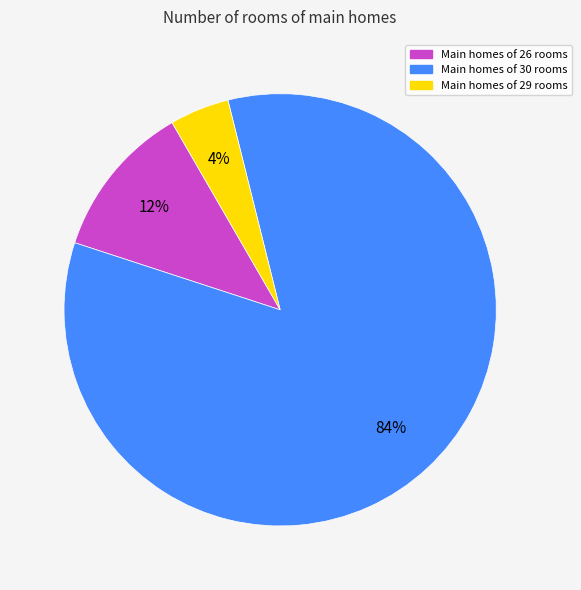

What percentage is the Main homes of 29 rooms slice, to the nearest percent?

4%